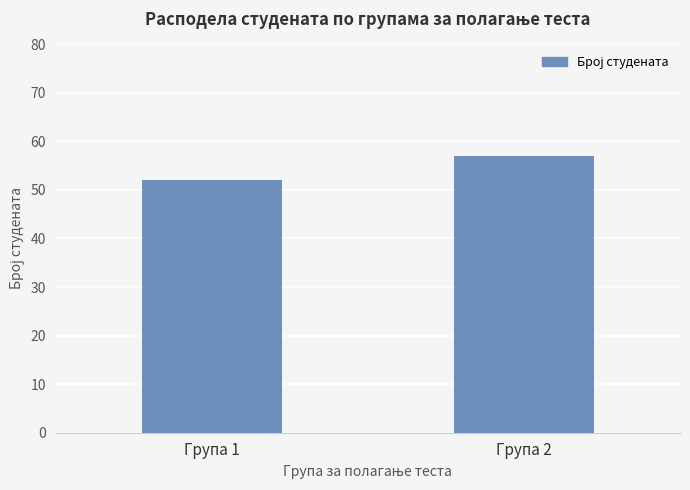

What is the change in value from Група 1 to Група 2?

+5